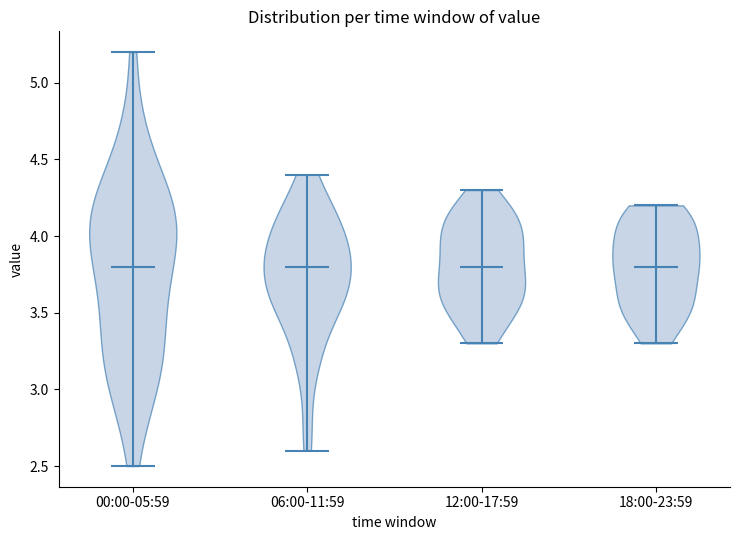

Reading left to right, read every violin against the y-axis: where its median line is, and the lowest and highest points it reaches. The values are not printed on the chart, so give them approximately, as read against the axis.

00:00-05:59: median line 3.8, lowest point 2.5, highest point 5.2
06:00-11:59: median line 3.8, lowest point 2.6, highest point 4.4
12:00-17:59: median line 3.8, lowest point 3.3, highest point 4.3
18:00-23:59: median line 3.8, lowest point 3.3, highest point 4.2